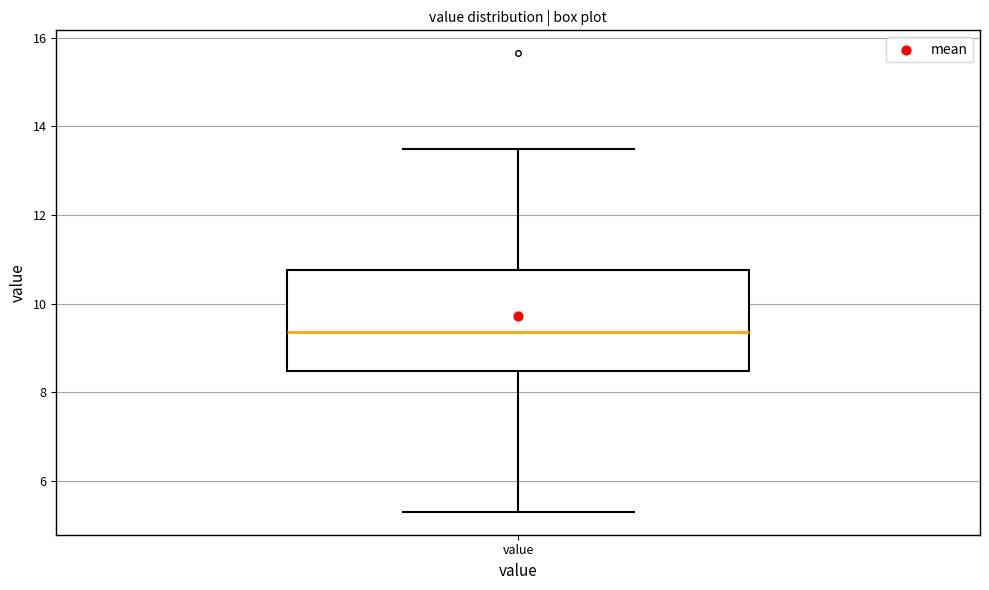

Transcribe this box plot: give where the median line is, the range the box spans, and where the two whiskers end, as read against the y-axis. The values are not printed on the chart, so give them approximately, as read against the axis.

median 9.4, box 8.4 to 10.8, whiskers 5.4 to 13.6